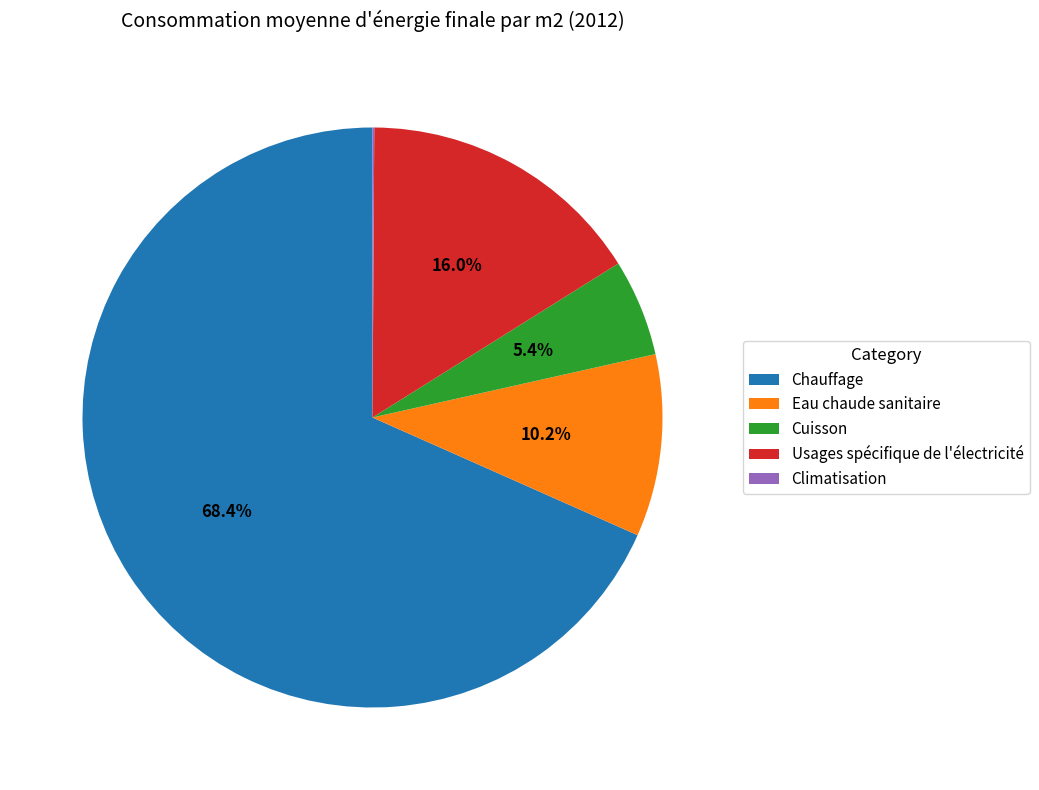

What percentage do Usages spécifique de l'électricité and Chauffage together represent?

84.3%